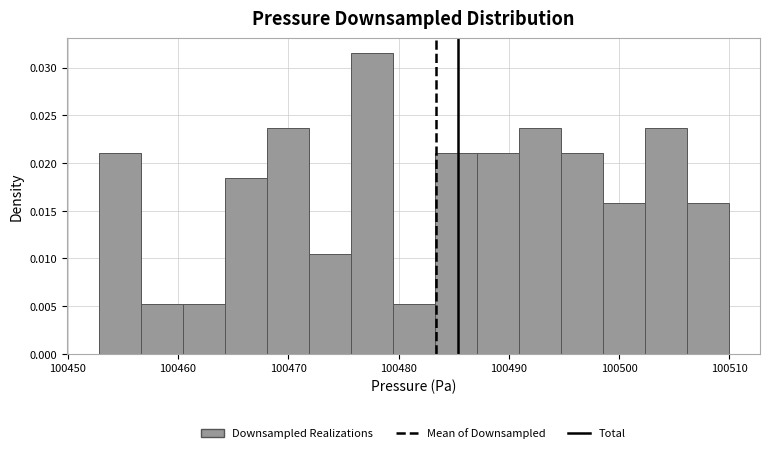

Read against the x-axis, roughly where is the centre of the tallest bar?

100478